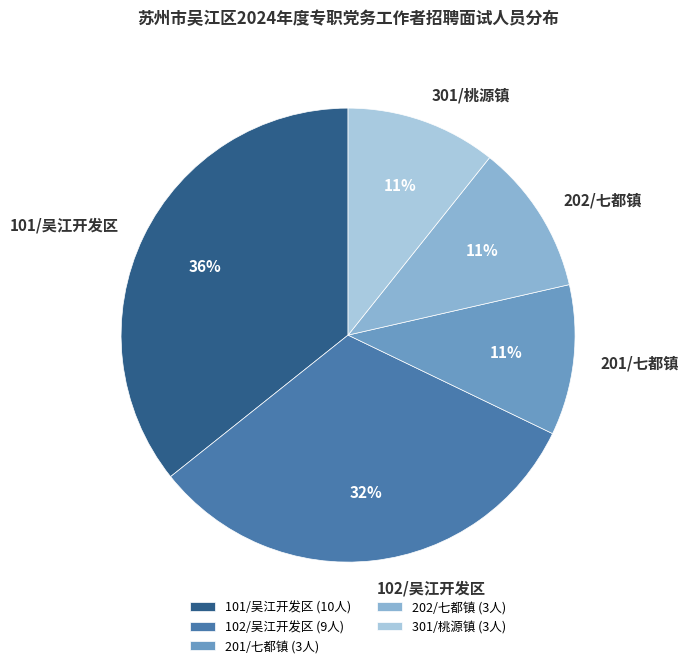

Combined, do 201/七都镇 and 102/吴江开发区 account for over 50%?

No